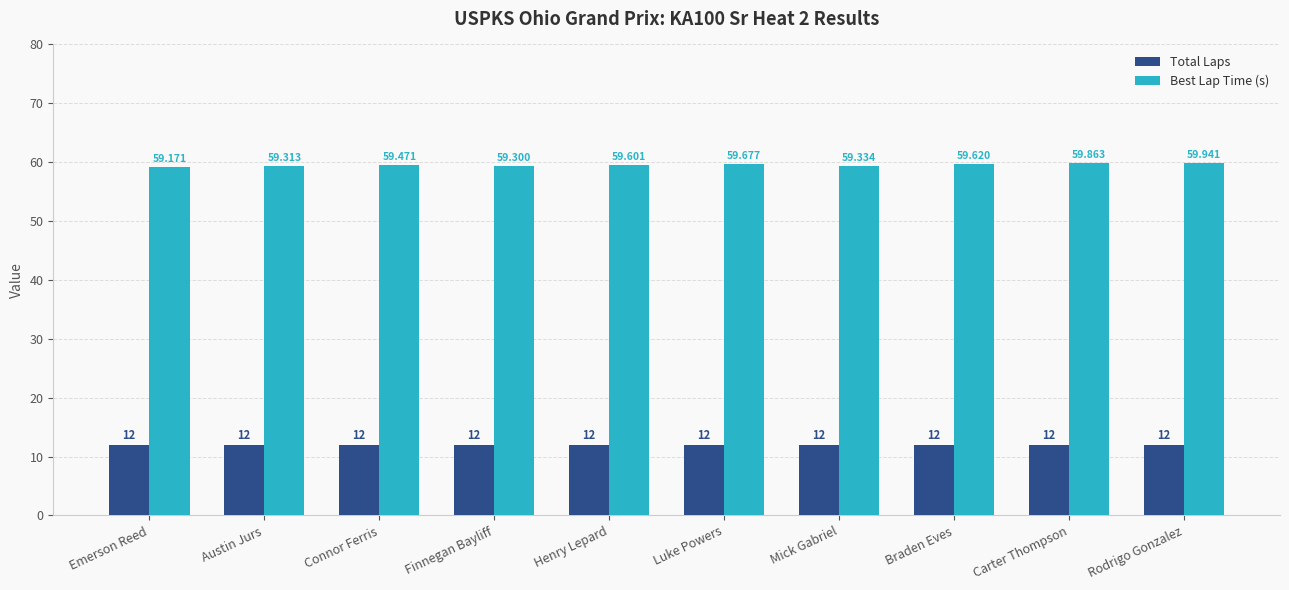

Is the value of Total Laps at Carter Thompson greater than the value of Best Lap Time (s) at Mick Gabriel?

No